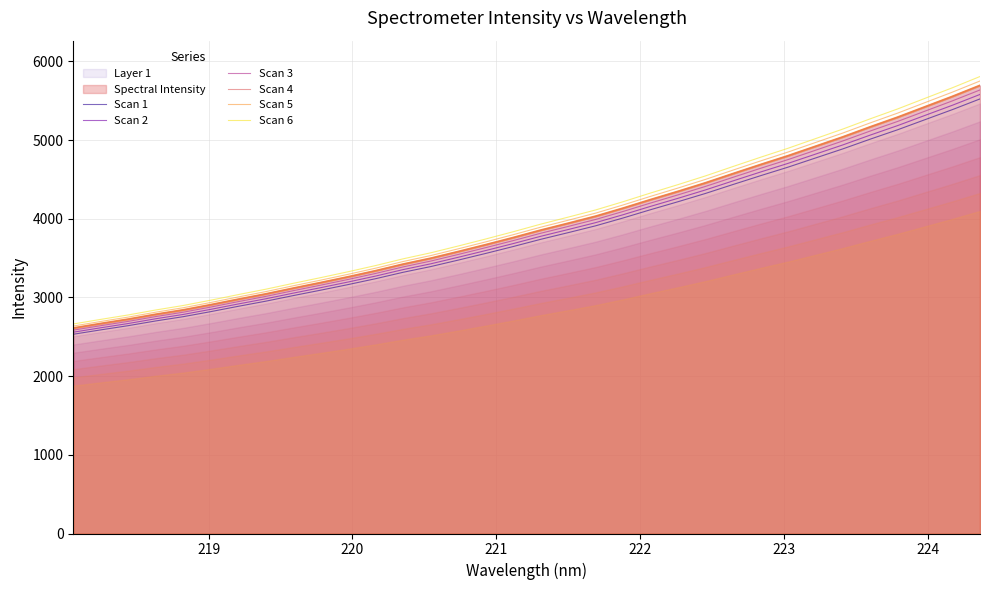

The Scan 4 series shows 2785.3 at 221. True or false?

True